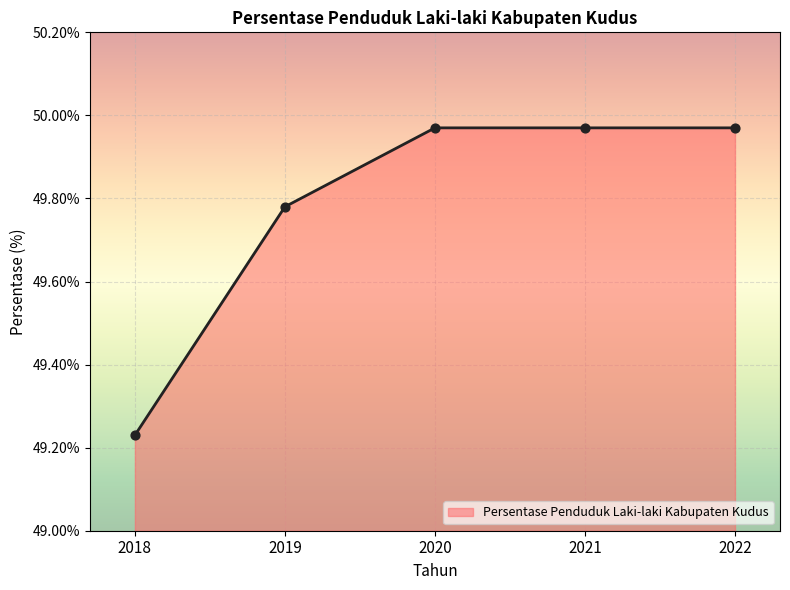

Between 2019 and 2022, which is larger?

2022